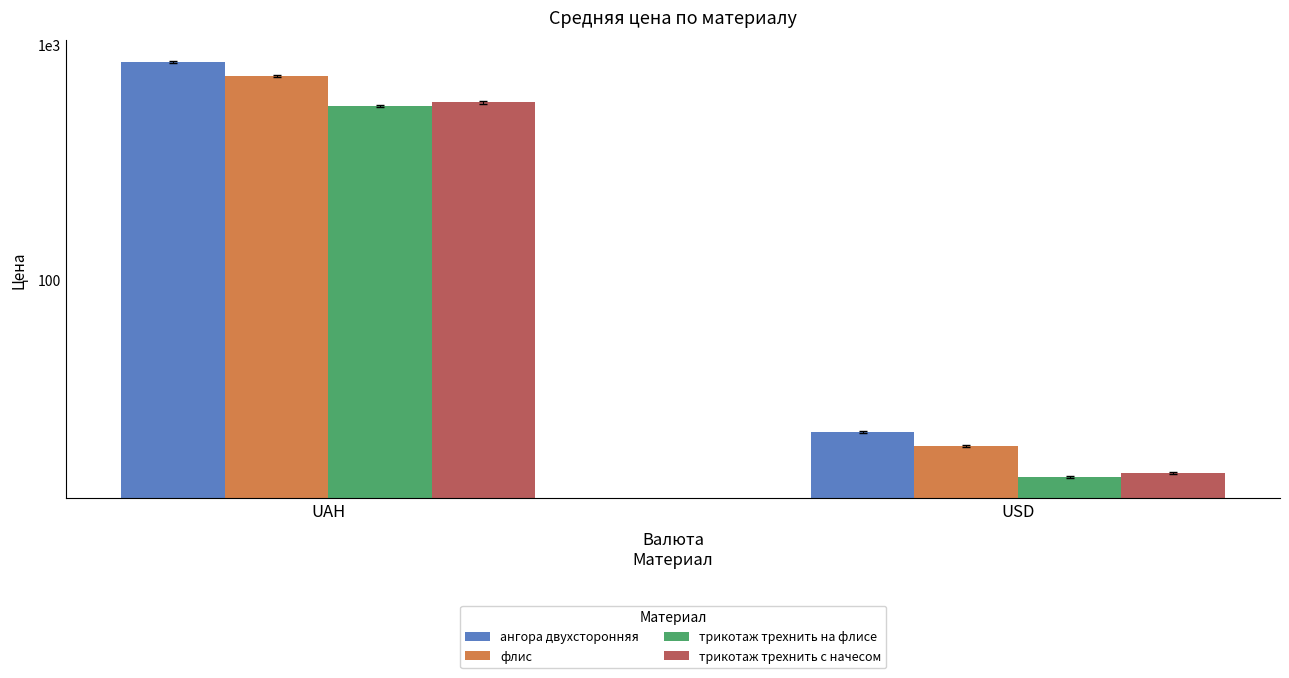

Which series has the largest range (max minus min)?

ангора двухсторонняя